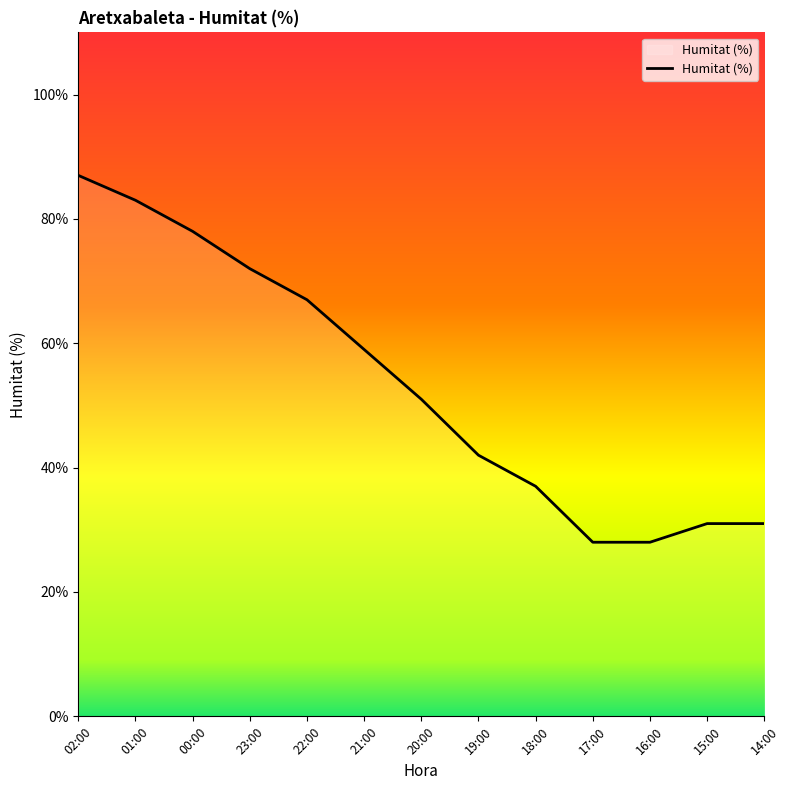

What position from the left is 18:00?

9